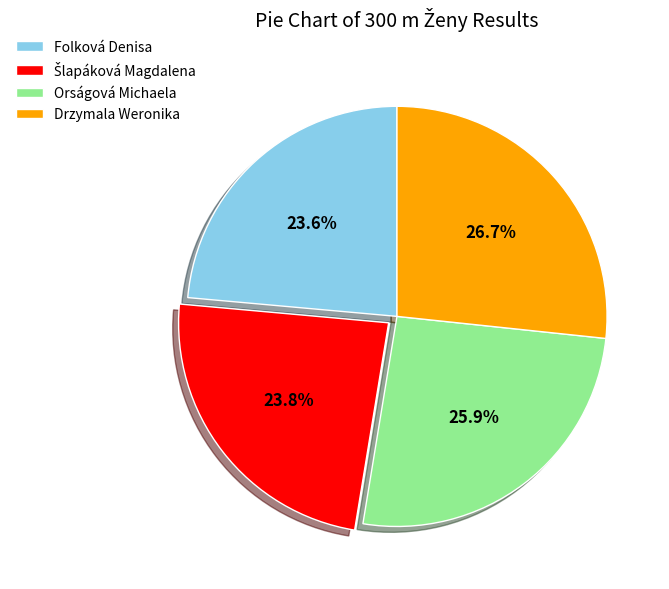

Count the number of slices in the pie.

4